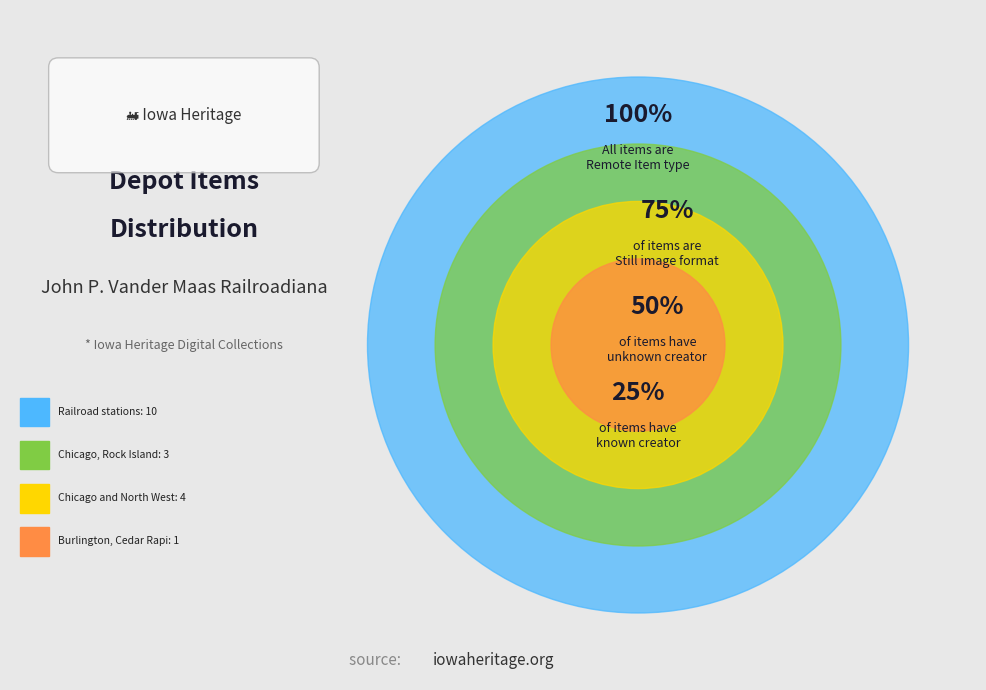

Approximately how many times larger is the value at Chicago and North Western compared to Burlington, Cedar Rapids?

4.0